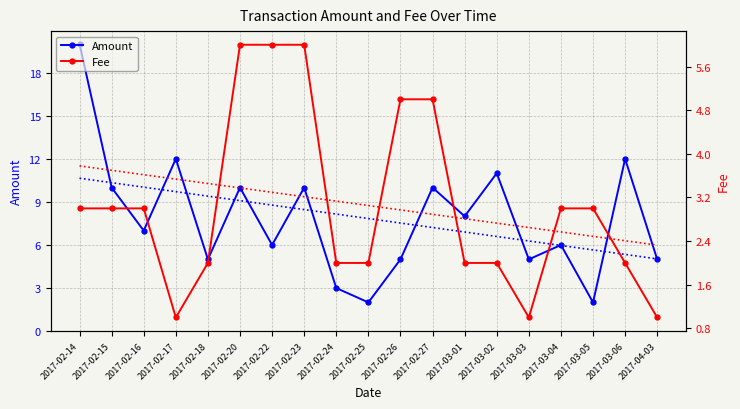

What position from the left is 2017-02-15?

2